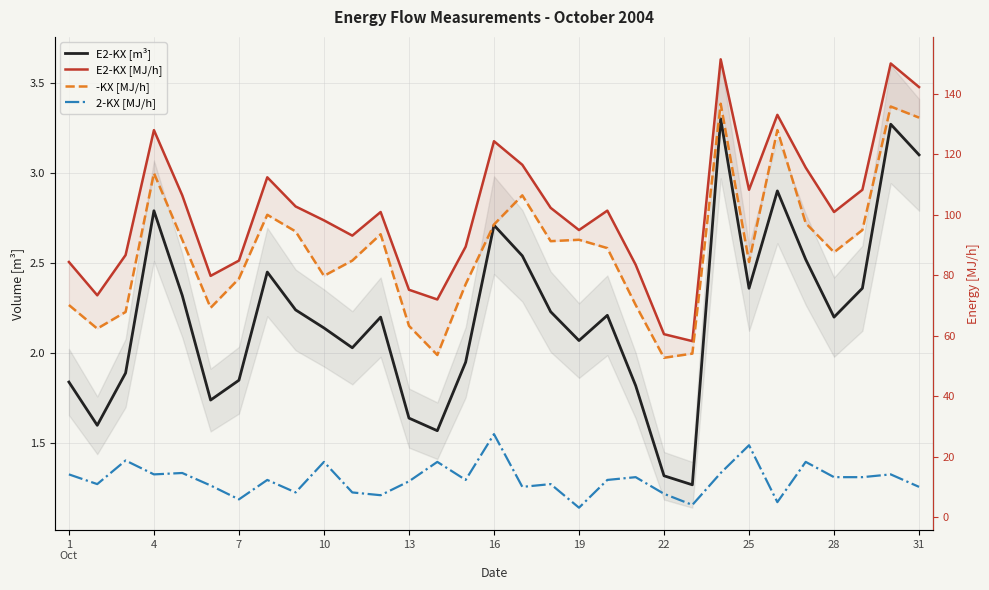

What is the lowest value of the -KX [MJ/h] series?

52.8